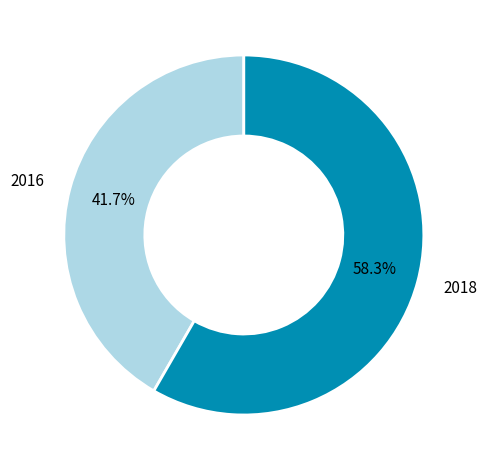

To the nearest percent, what portion does 2018 represent?

58%